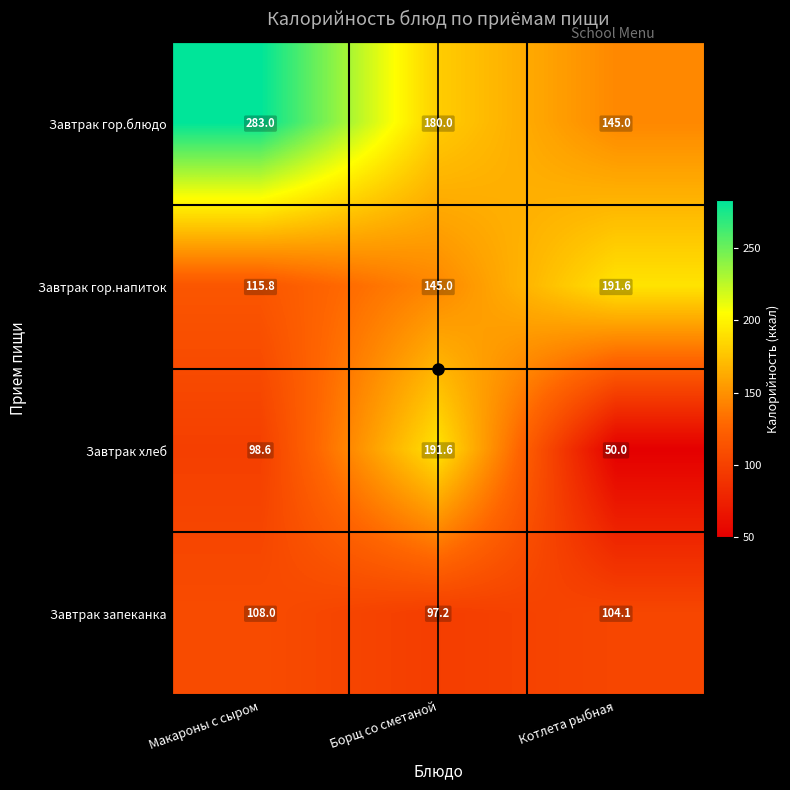

The Завтрак хлеб series shows 191.6 at Борщ со сметаной. True or false?

True